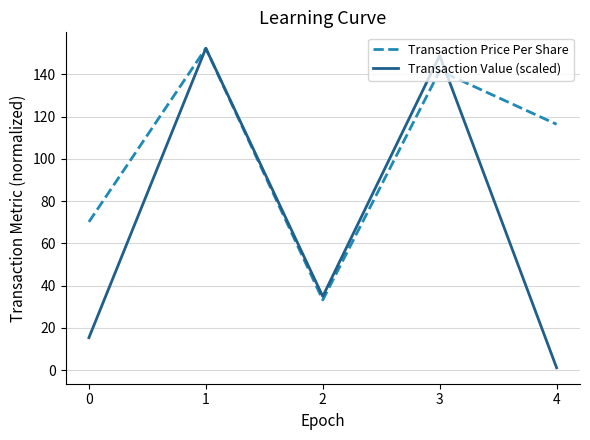

Which series changed the most between 0 and 4?

Transaction Price Per Share